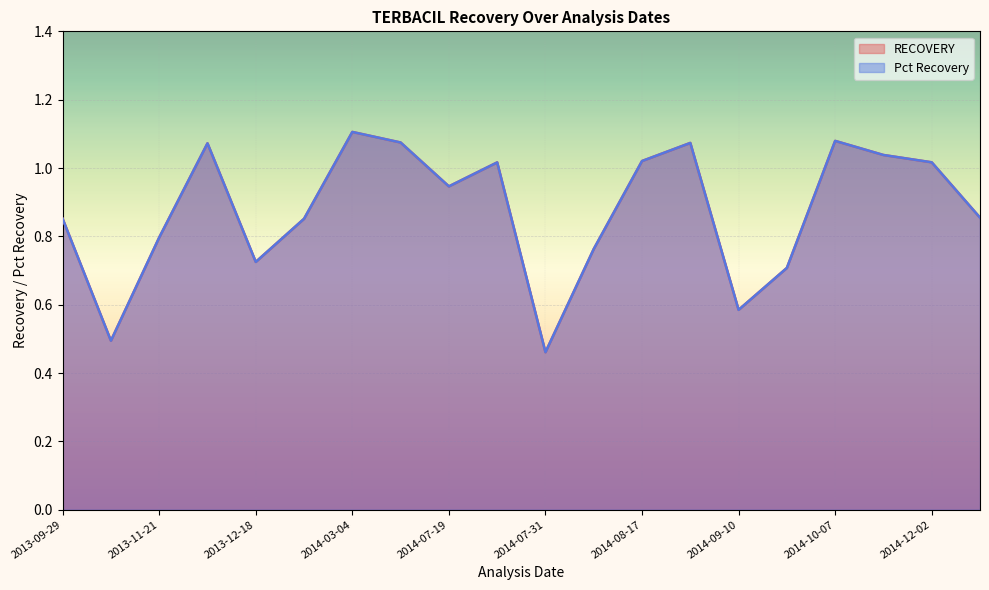

What is the difference between the maximum and minimum values in the Pct Recovery series?

0.6